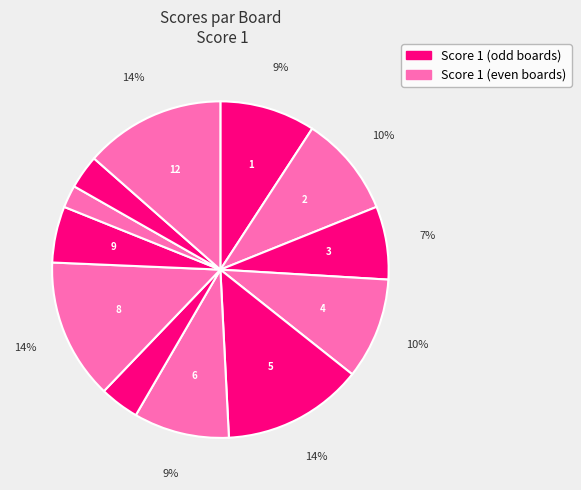

Count the number of slices in the pie.

12